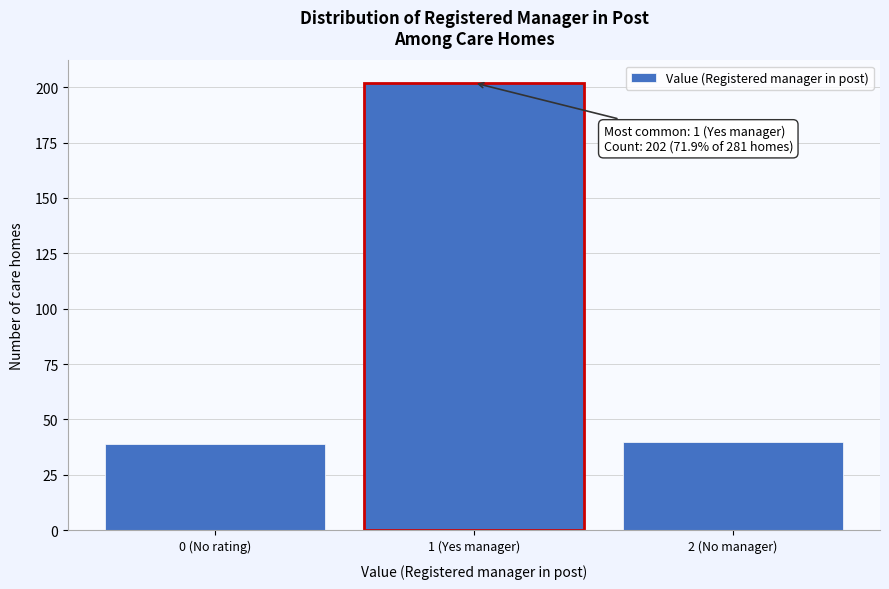

Reading left to right, what are all the values shown in this chart?

39	202	40